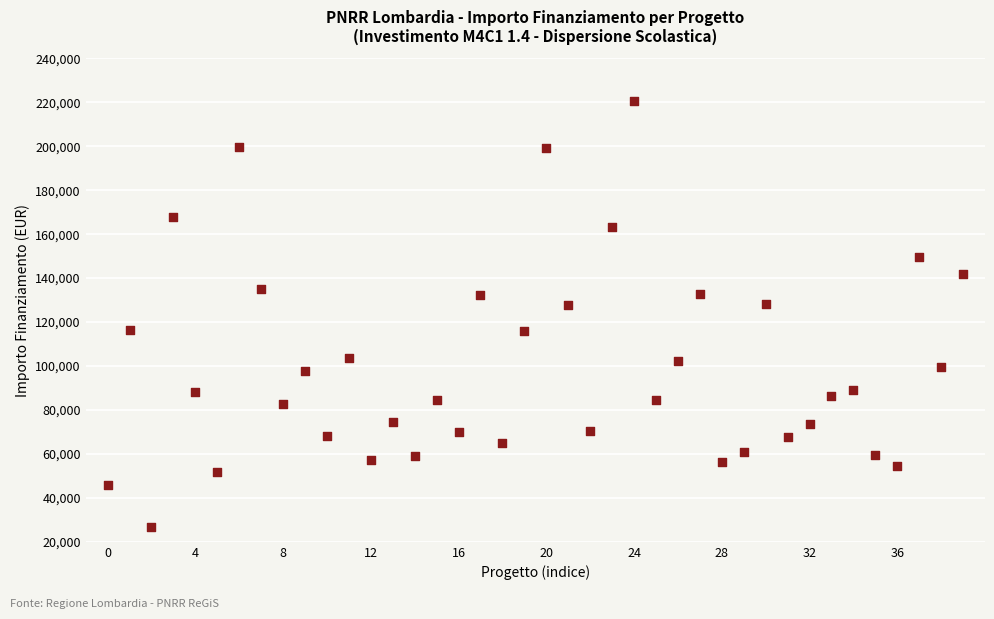

What is the range of Y values (max minus min)?

193933.1